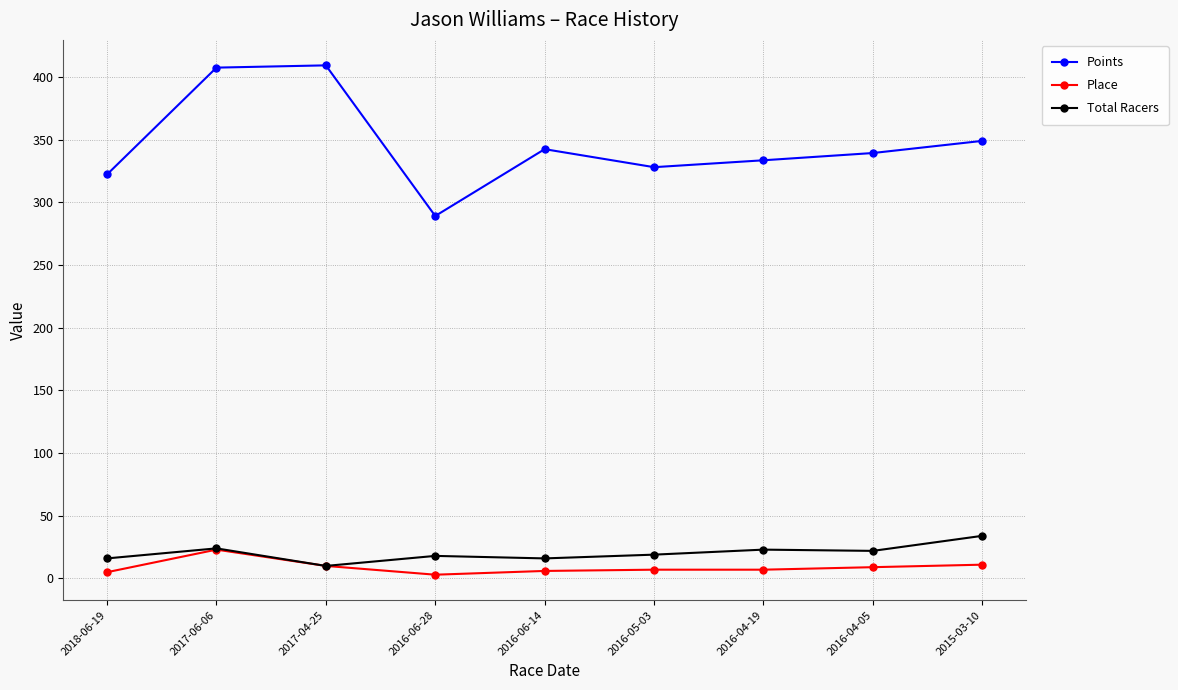

The value of Points at 2016-06-28 is 509.2. True or false?

False